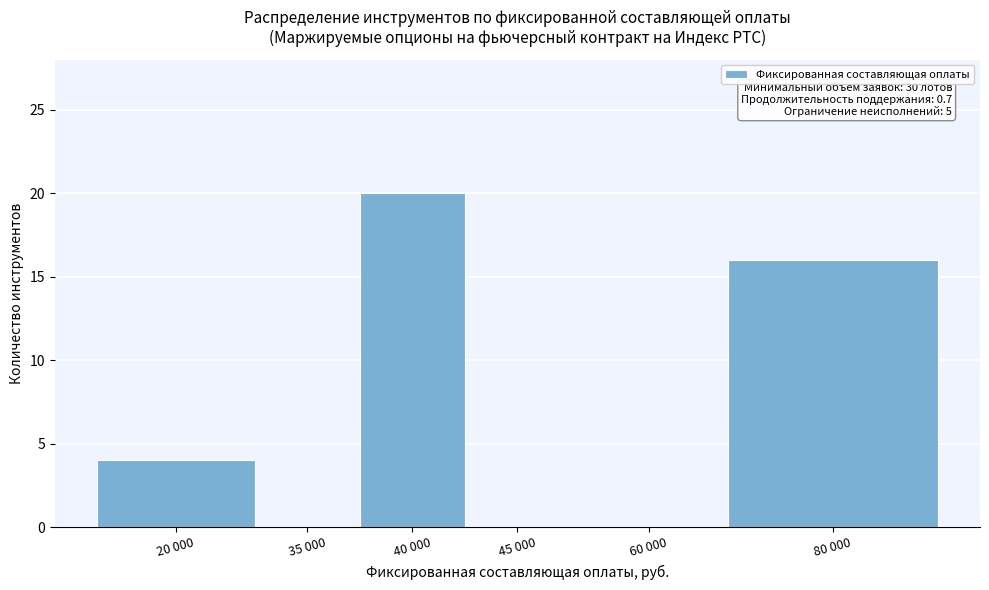

Reading left to right, extract all data points from this chart.

20 000=4	35 000=0	40 000=20	45 000=0	60 000=0	80 000=16